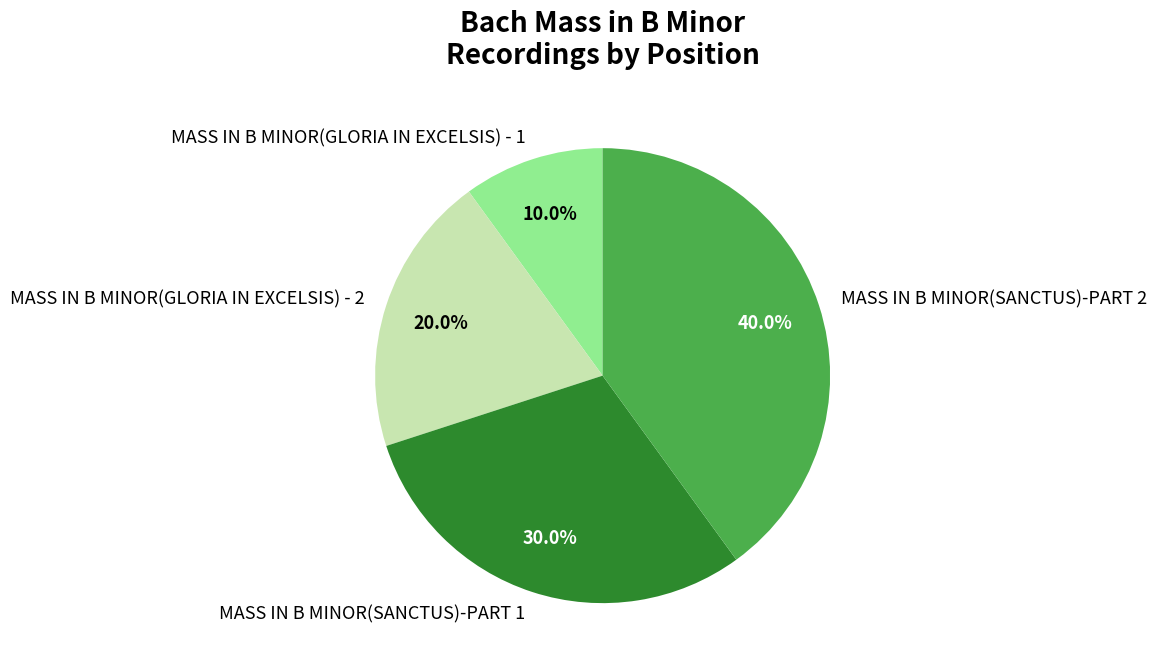

Count the number of slices in the pie.

4